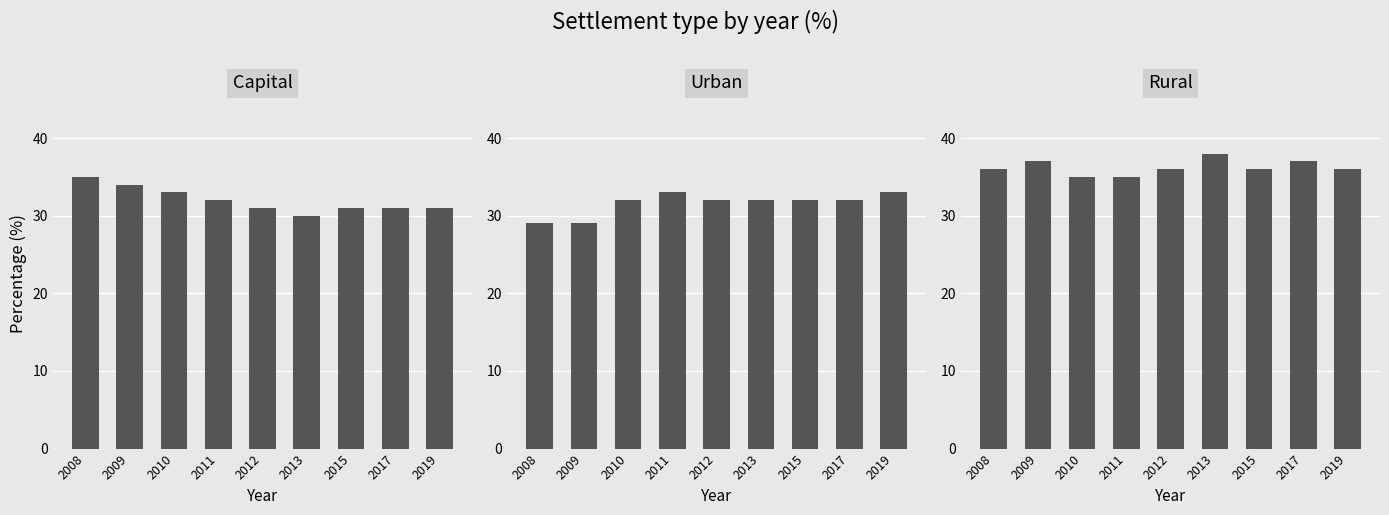

What are all the series names shown in the legend?

Capital, Urban, Rural